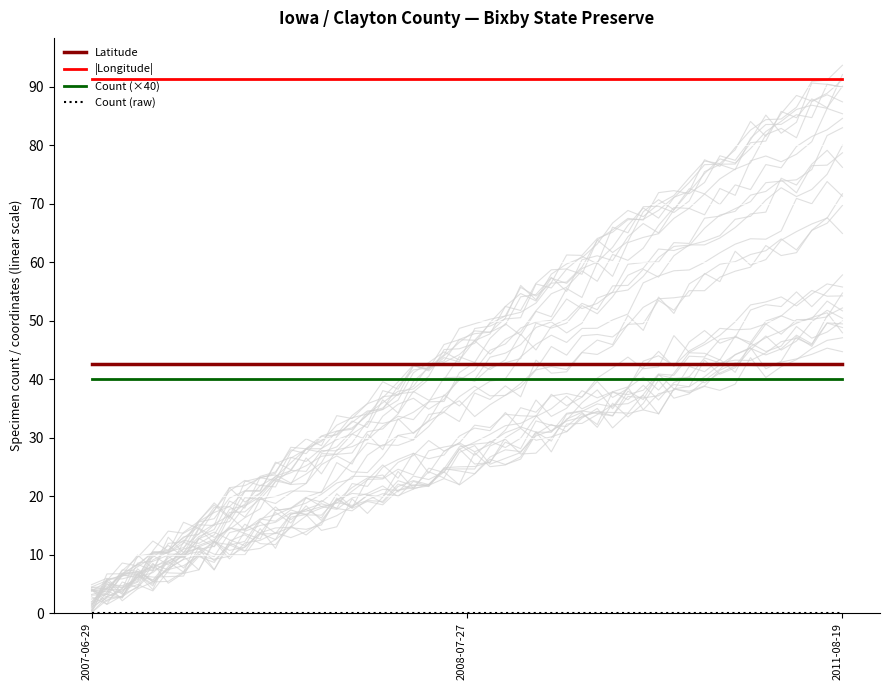

What is the difference between the highest and lowest values at 2011-08-19?

91.3